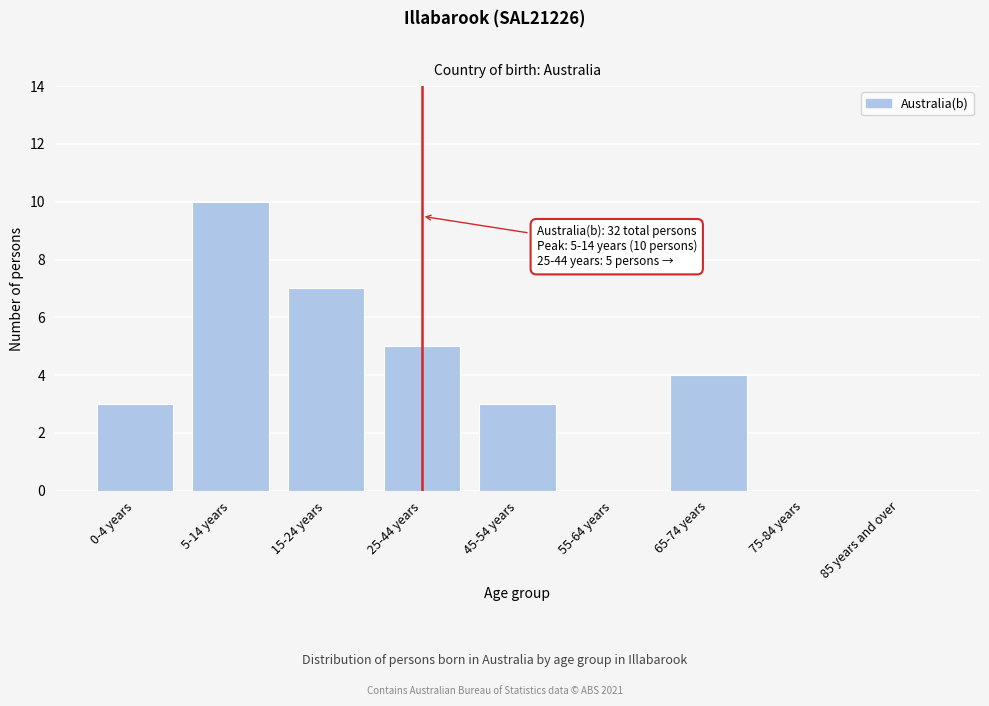

Reading right to left, list all the values displayed in this chart.

85 years and over=0	75-84 years=0	65-74 years=4	55-64 years=0	45-54 years=3	25-44 years=5	15-24 years=7	5-14 years=10	0-4 years=3